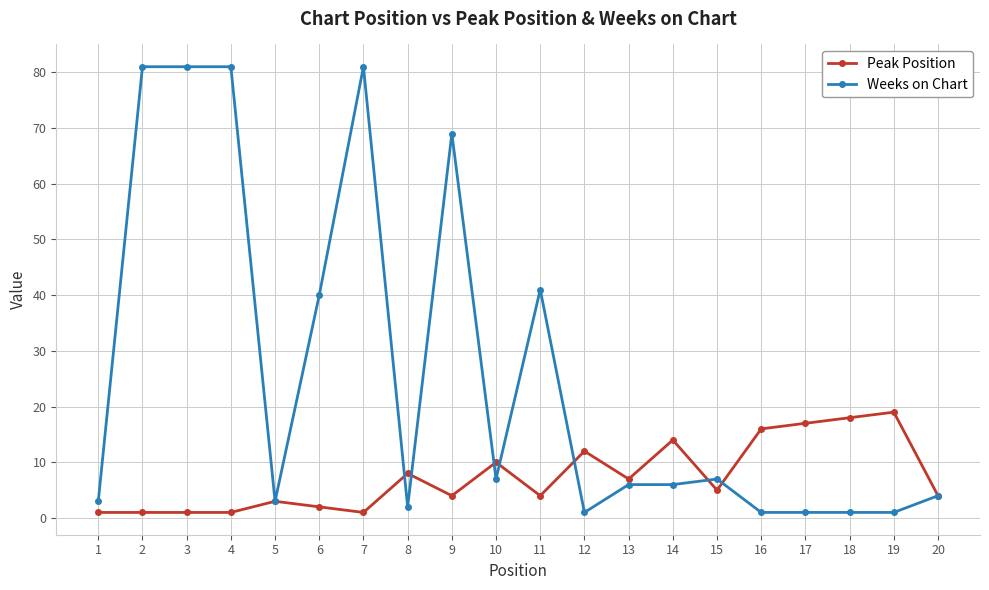

Is the value of Peak Position at 19 greater than the value of Weeks on Chart at 14?

Yes